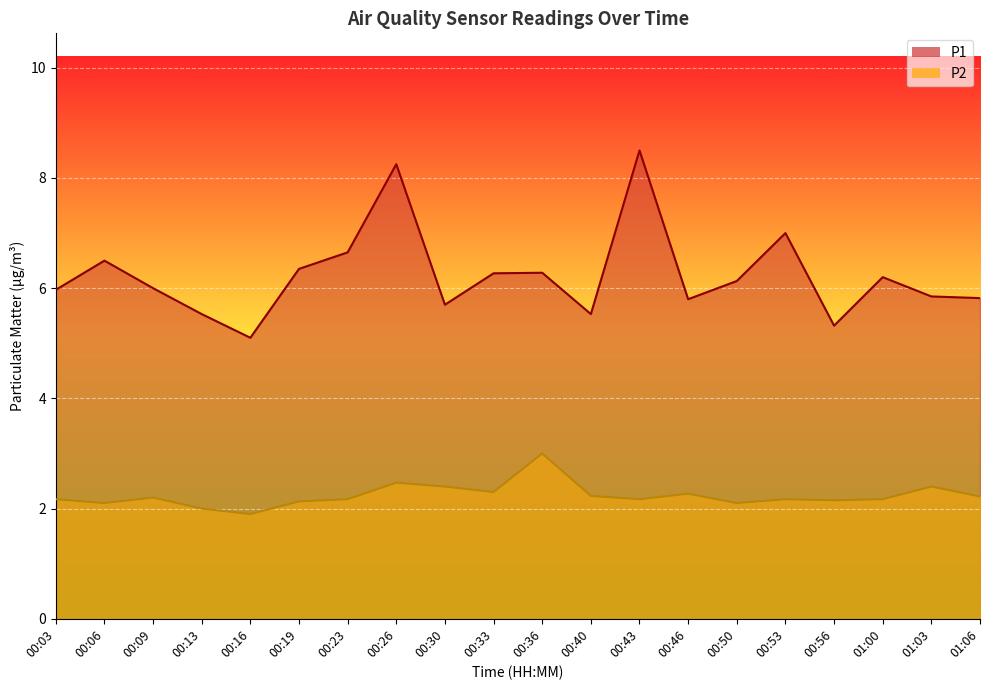

What is the sum of all P1 values?

124.8